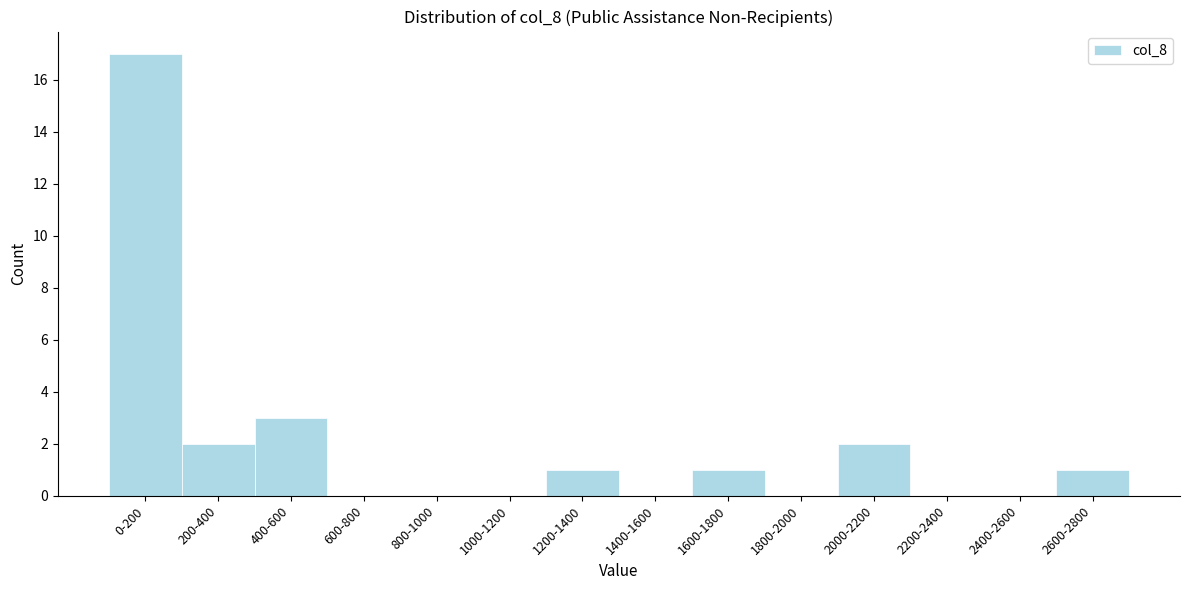

Reading right to left, what are all the values shown in this chart?

2600-2800=1	2400-2600=0	2200-2400=0	2000-2200=2	1800-2000=0	1600-1800=1	1400-1600=0	1200-1400=1	1000-1200=0	800-1000=0	600-800=0	400-600=3	200-400=2	0-200=17